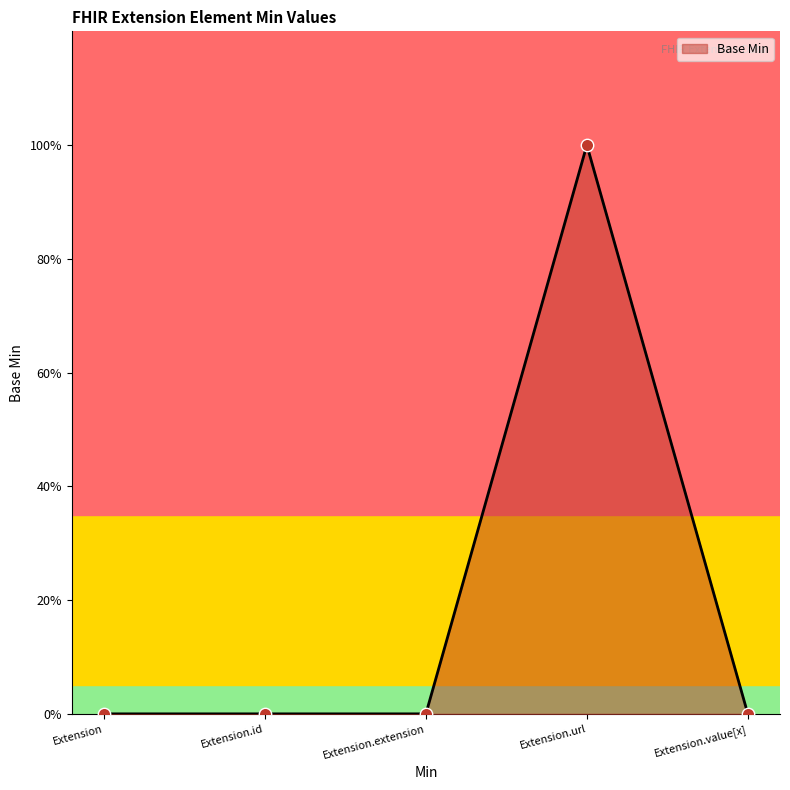

Which has a higher value, Extension or Extension.extension?

Extension